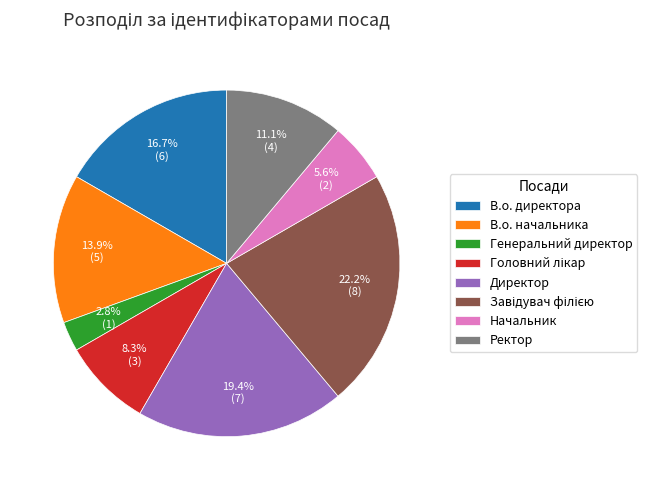

Which has a higher value, В.о. начальника or Директор?

Директор